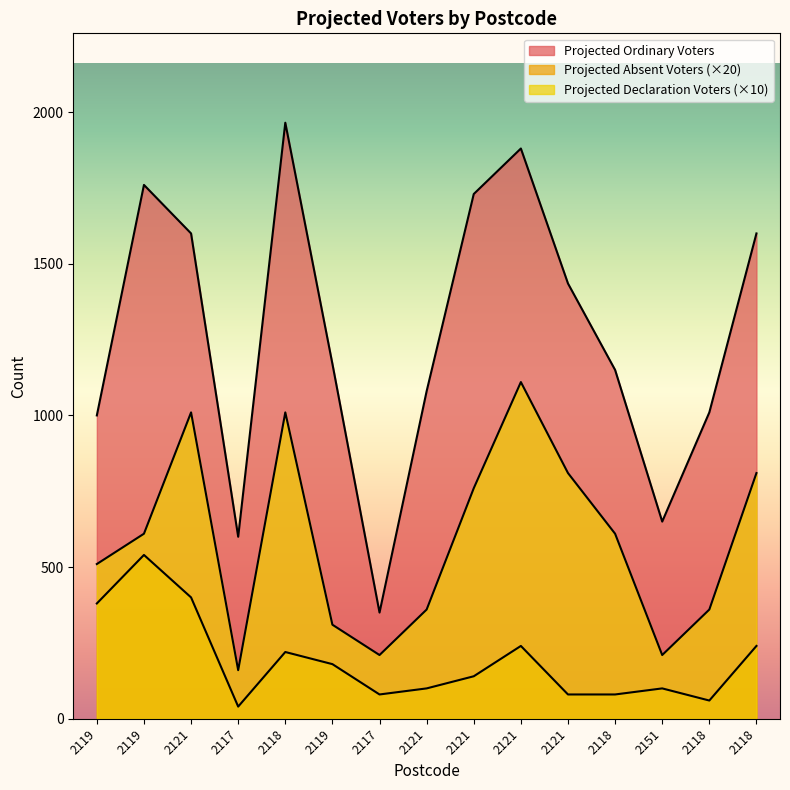

Does the chart have visible grid lines?

No